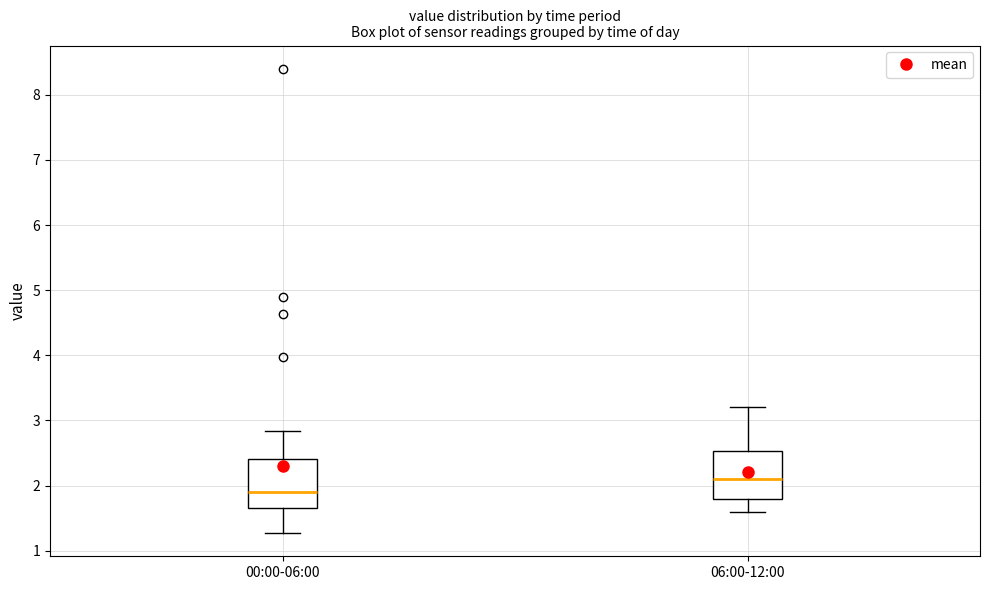

Reading left to right, transcribe this box plot: for each box, give where its median line is, the range the box spans, and where its two whiskers end, as read against the y-axis. The values are not printed on the chart, so give them approximately, as read against the axis.

00:00-06:00: median 1.9, box 1.7 to 2.4, whiskers 1.3 to 2.8
06:00-12:00: median 2.1, box 1.8 to 2.5, whiskers 1.6 to 3.2